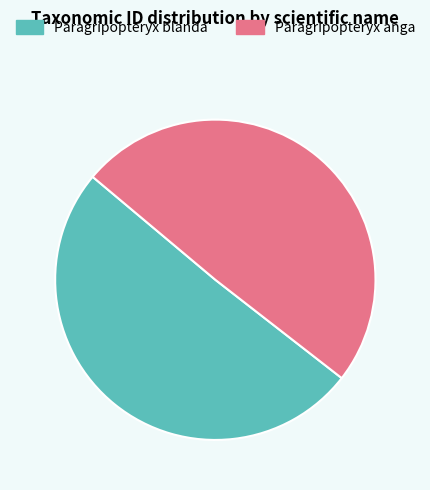

Approximately how many times larger is the value at Paragripopteryx blanda compared to Paragripopteryx anga?

1.0